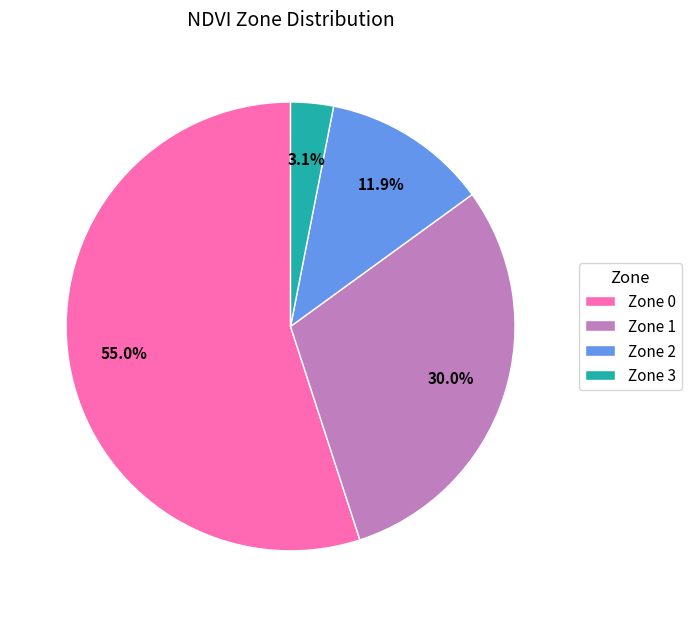

Rank the categories by value from highest to lowest.

Zone 0, Zone 1, Zone 2, Zone 3